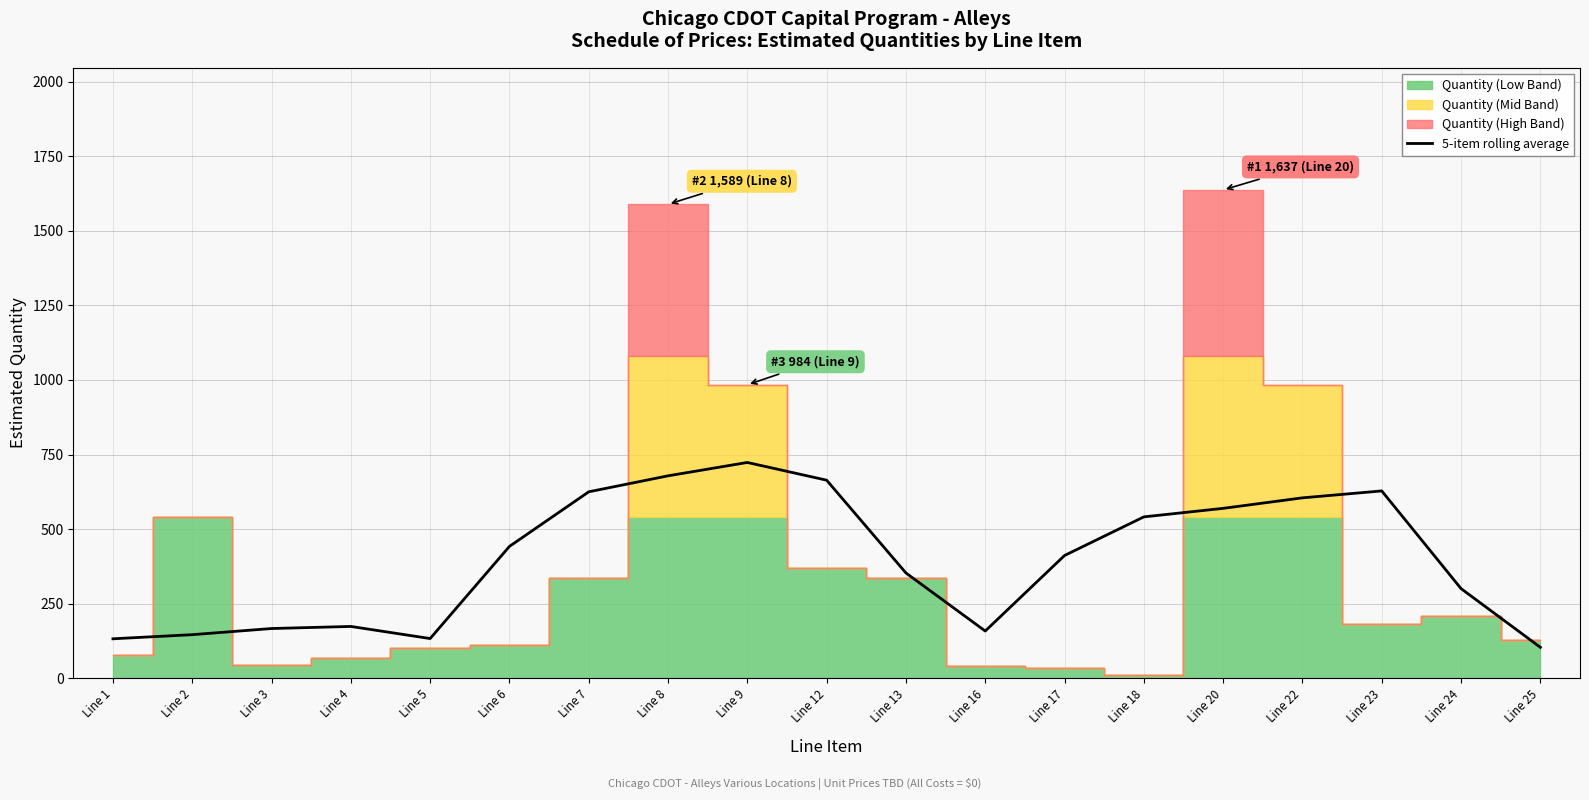

Is it true that the value at Line 8 is 1129.7?

False